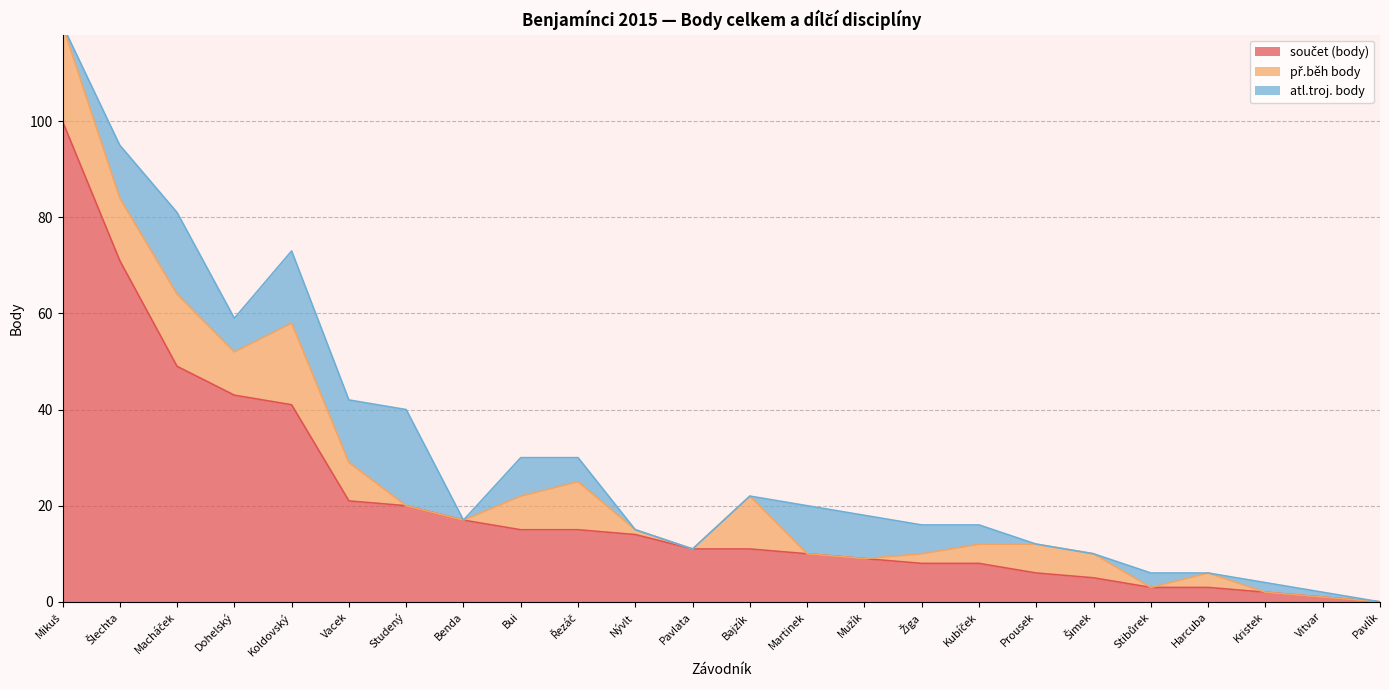

How many data points in př.běh body are less than 4?

12